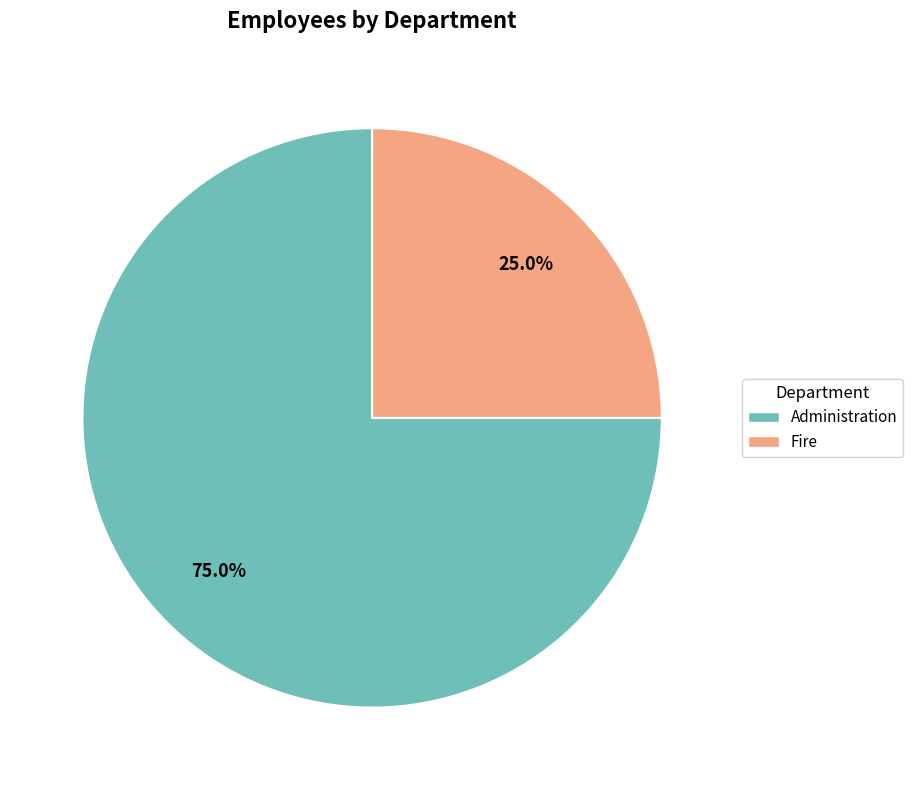

To the nearest percent, what is the average slice percentage?

50%